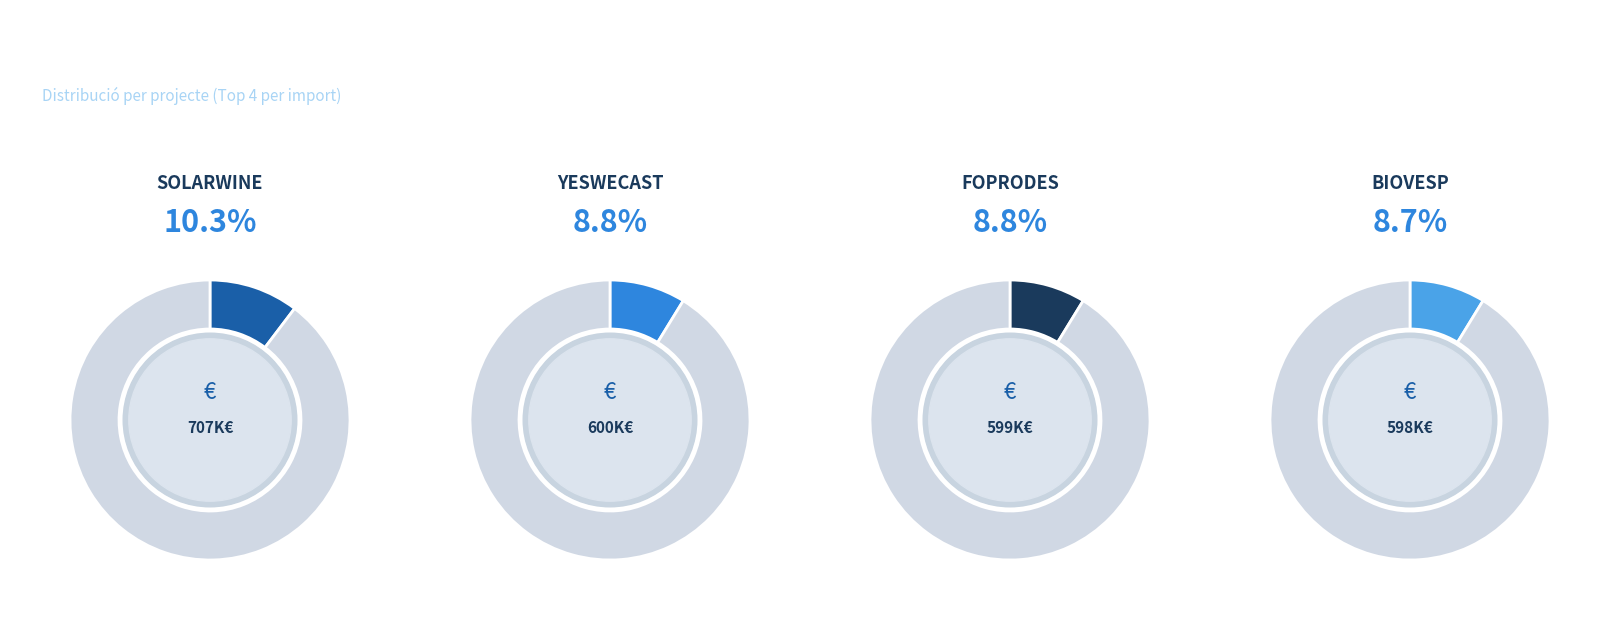

What is the largest slice in the pie chart?

SOLARWINE